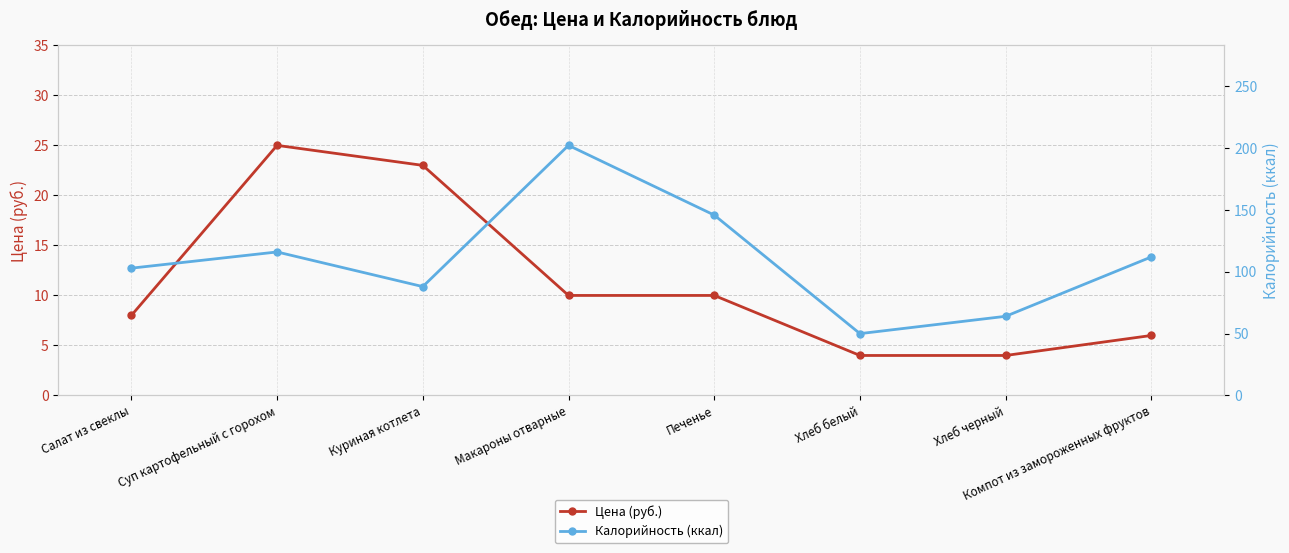

Reading left to right, transcribe all the data shown in this chart.

Цена (руб.): 8.0	25.0	23.0	10.0	10.0	4.0	4.0	6.0
Калорийность (ккал): 102.9	116.0	88.0	202.1	145.8	50.0	64.0	112.0